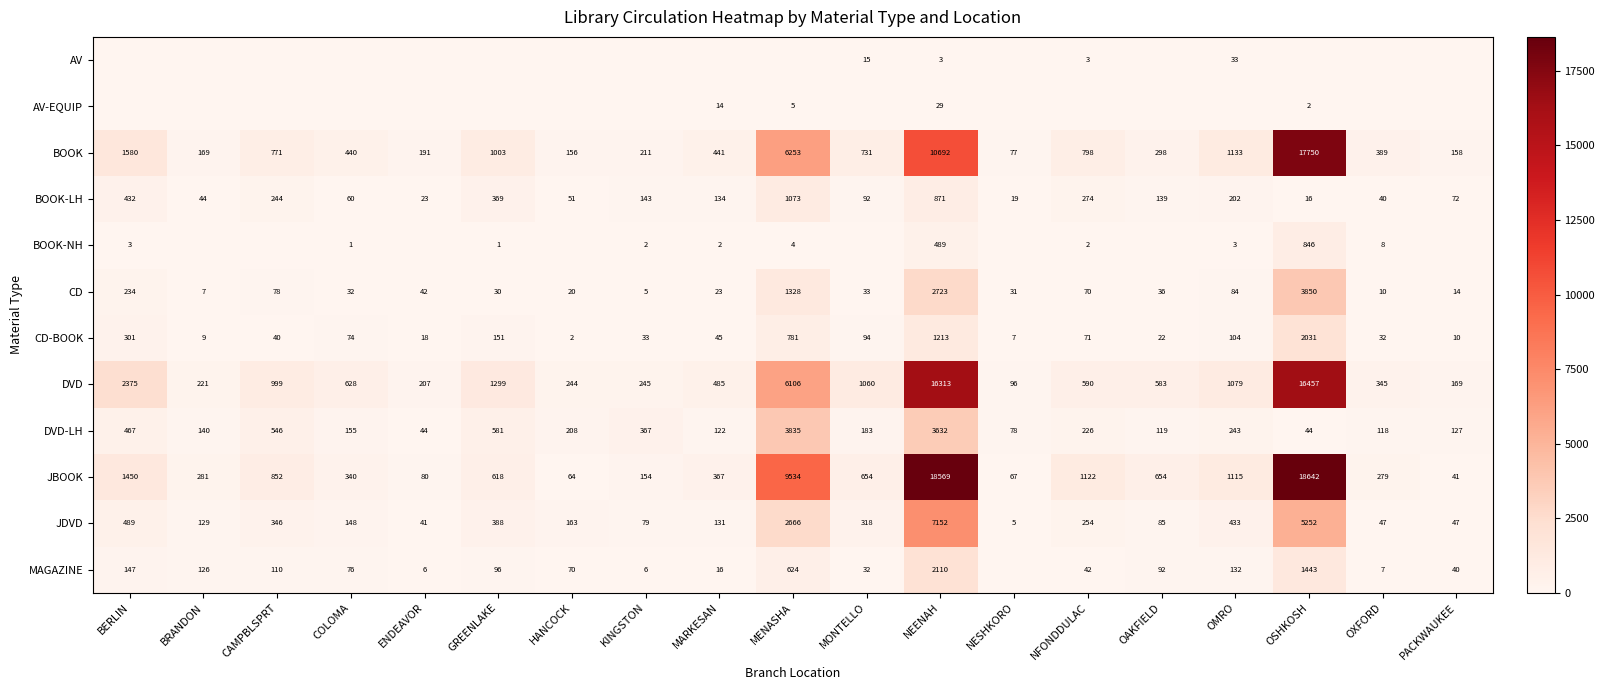

Is it true that DVD equals 1299 at GREENLAKE?

True